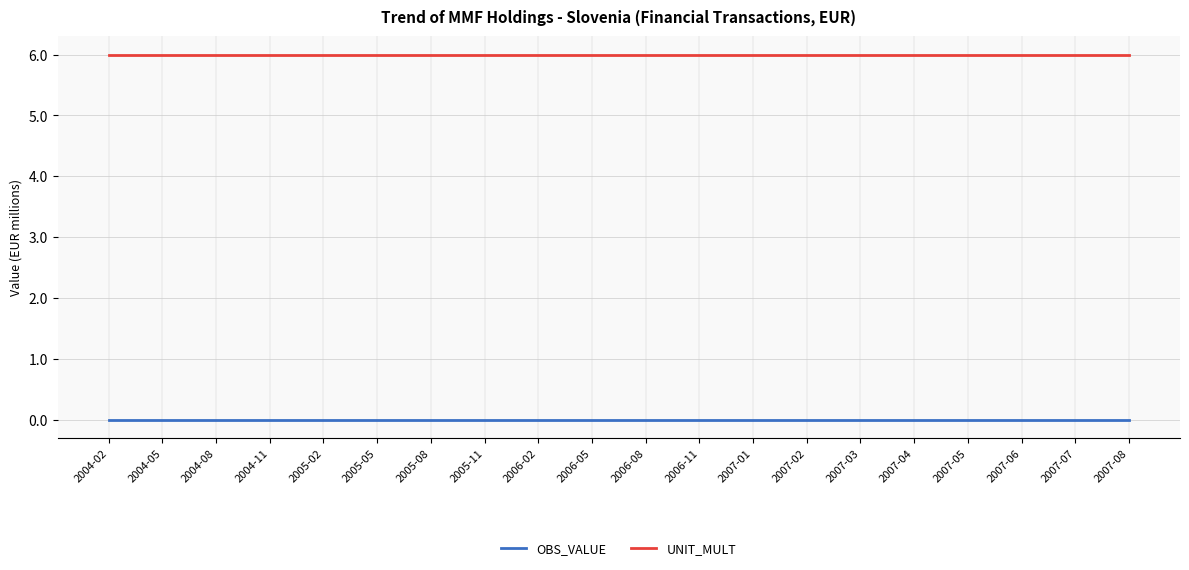

List the series in order of their peak value, lowest first.

OBS_VALUE, UNIT_MULT